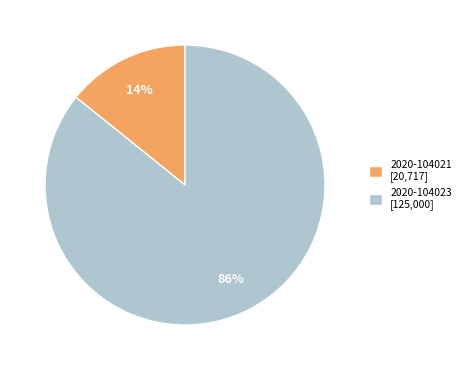

Do 2020-104021 [20,717] and 2020-104023 [125,000] together represent more than half of the pie?

Yes